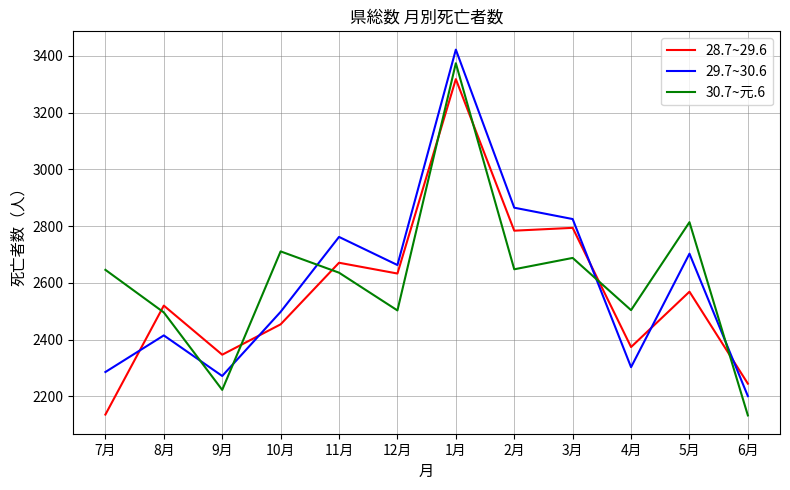

Which series ends up on top after the final intersection of 30.7~元.6 and 29.7~30.6?

29.7~30.6